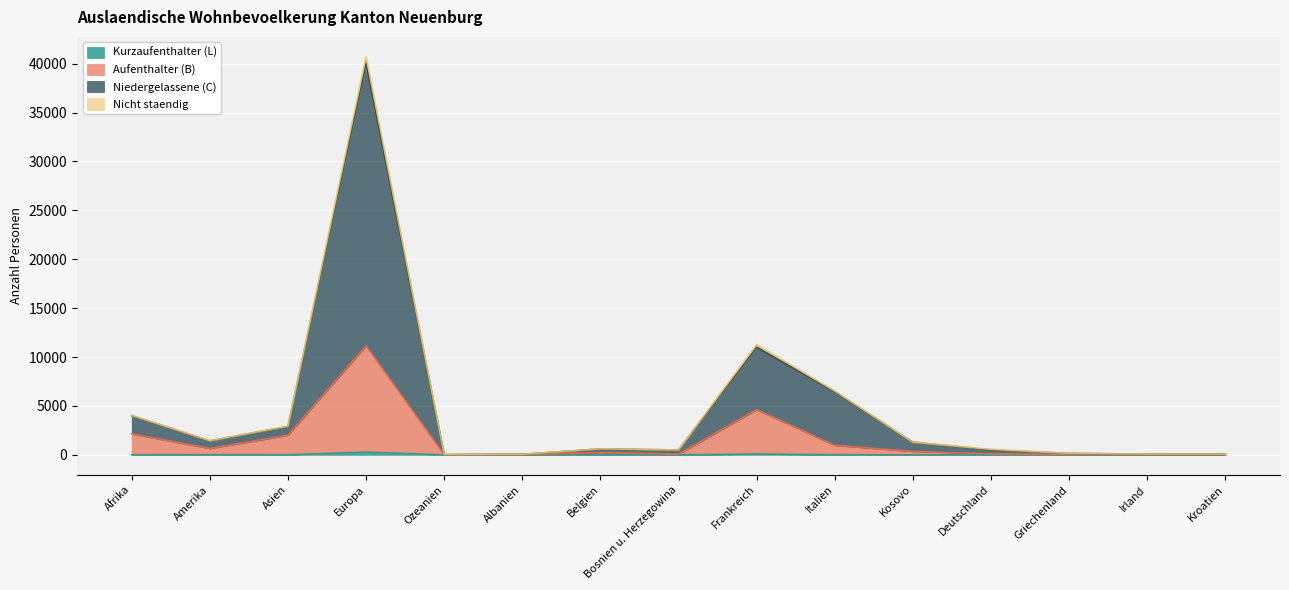

Which series has the largest range (max minus min)?

Niedergelassene (C)